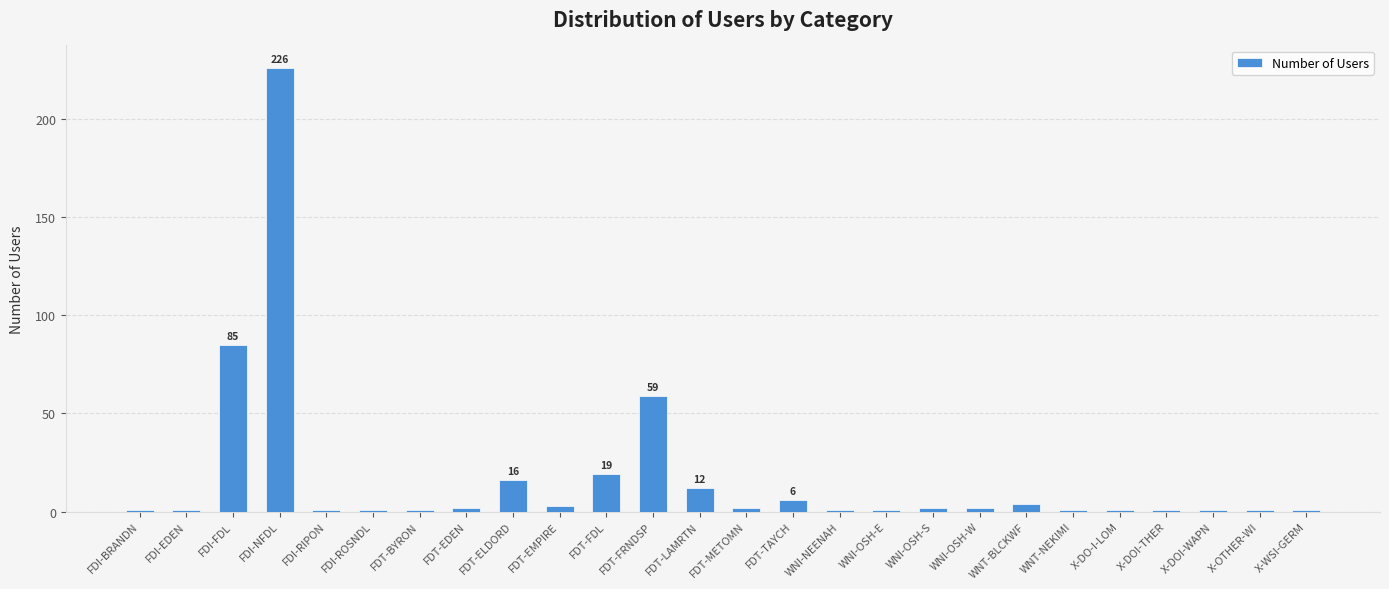

What is the label of the 2nd bar from the right?

X-OTHER-WI